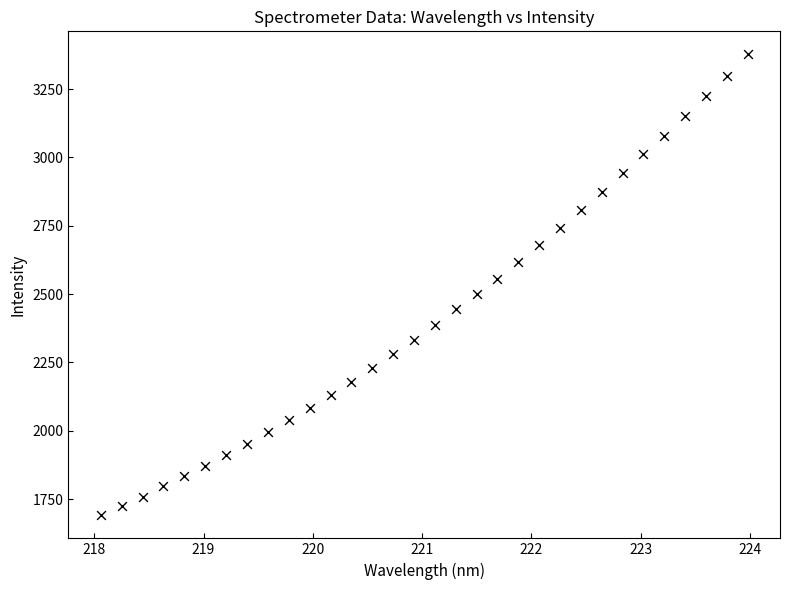

What is the range of Y values (max minus min)?

1686.3